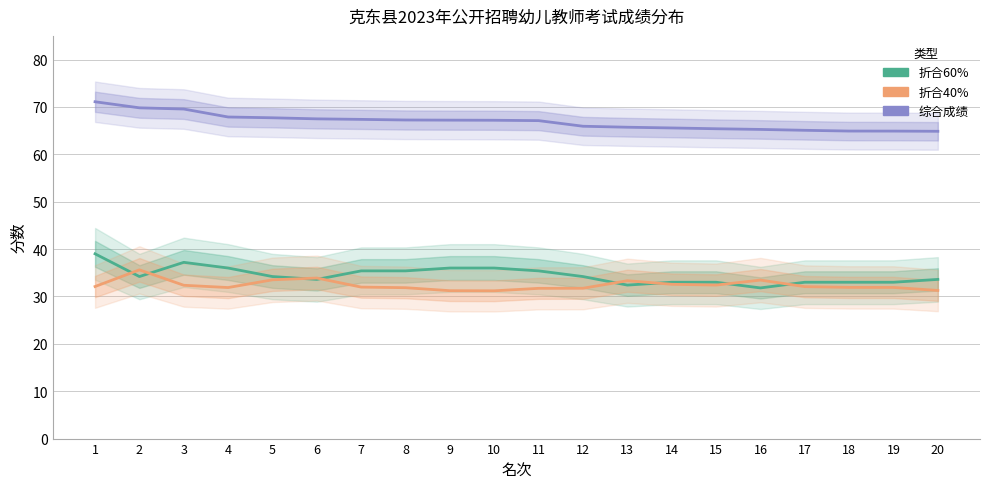

The value of 折合40% at 4 is 11.0. True or false?

False